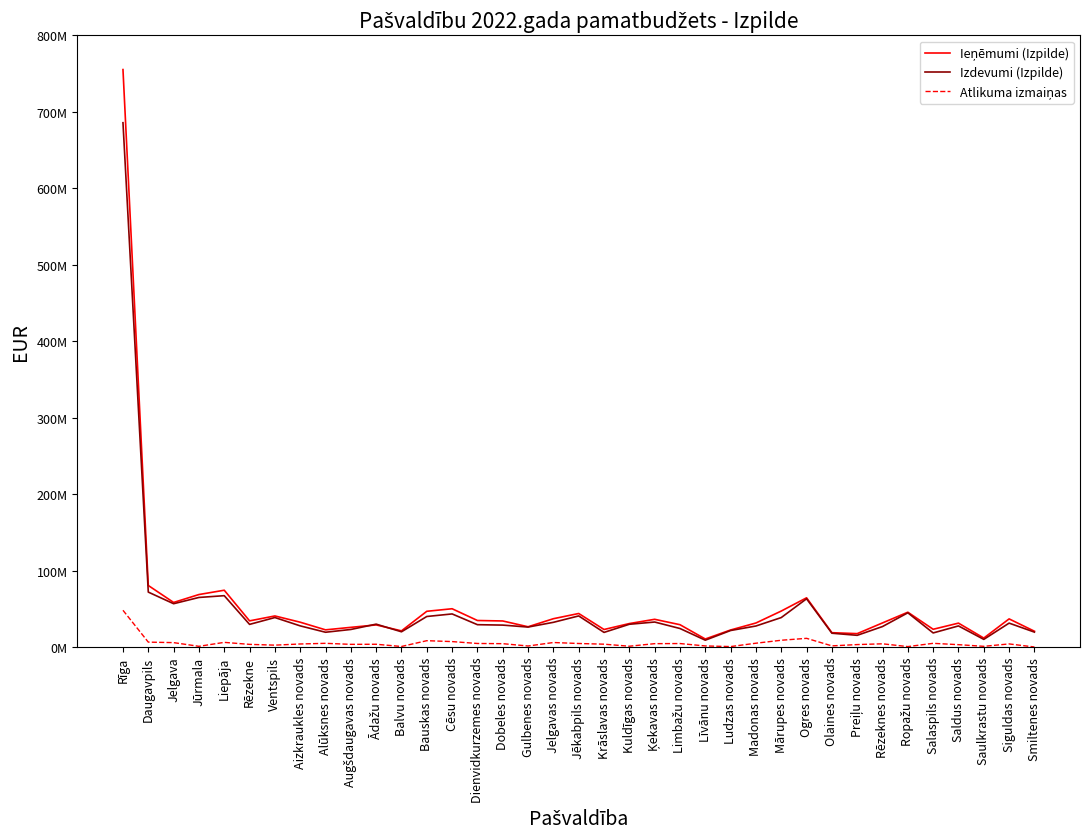

Does the chart display data point markers on the line(s)?

No